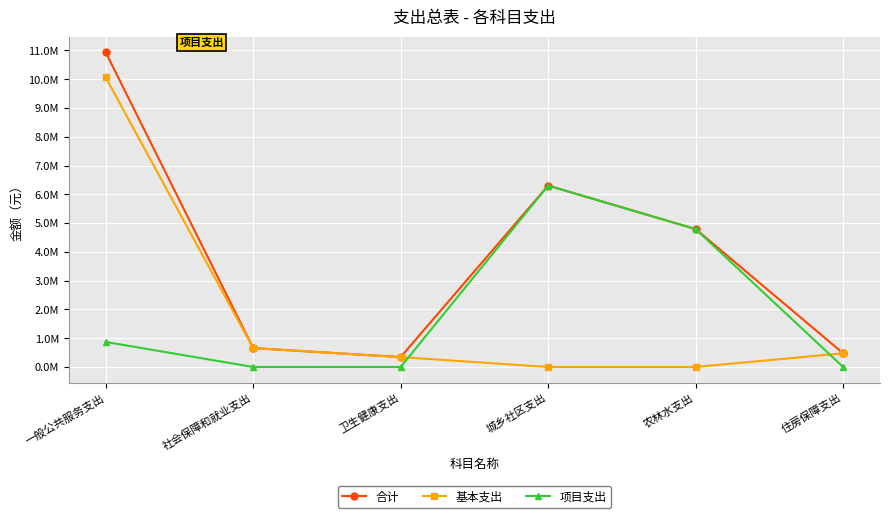

True or false: 合计 and 基本支出 intersect in this chart.

False